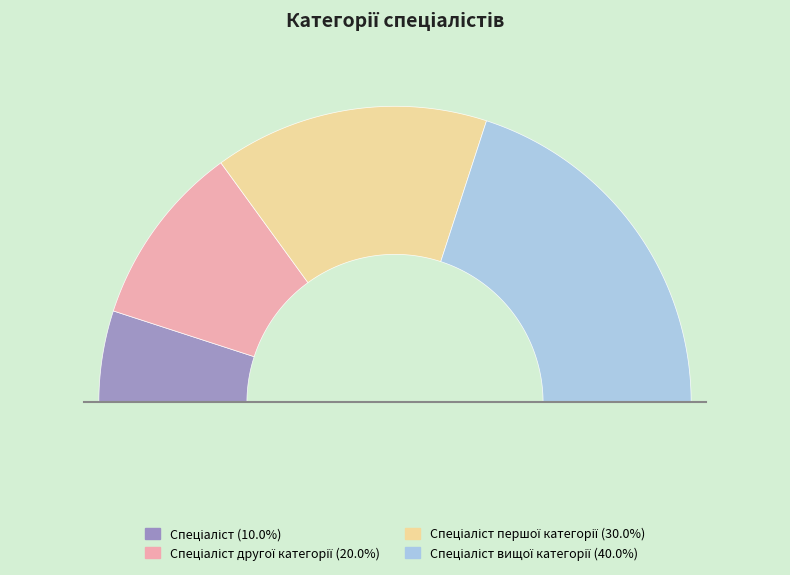

Which slice is the largest?

Спеціаліст вищої категорії